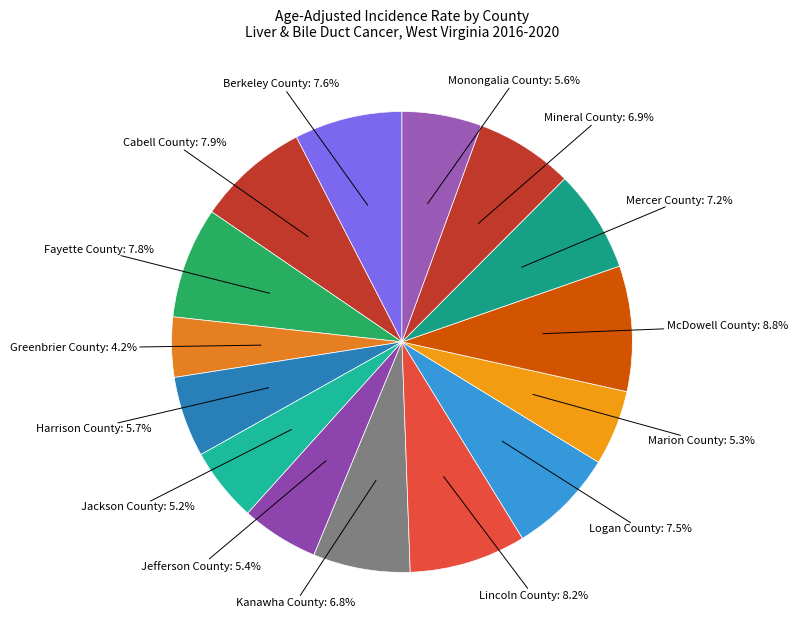

Which slice is the largest?

McDowell County